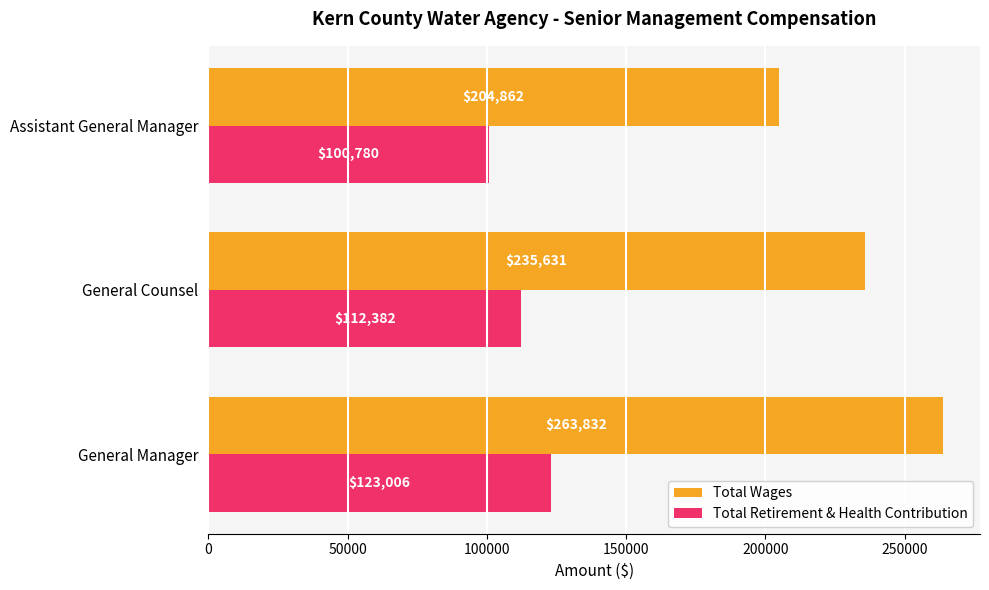

At which label does Total Wages reach its minimum?

Assistant General Manager